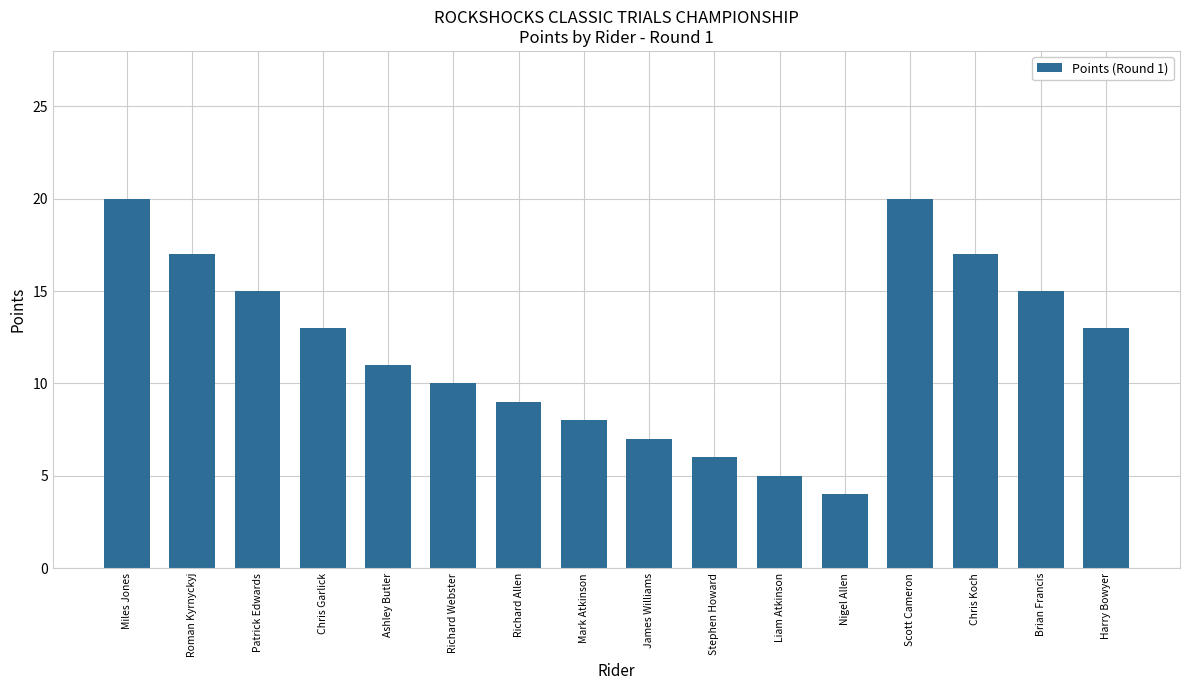

Is it true that the value at Stephen Howard is 6?

True